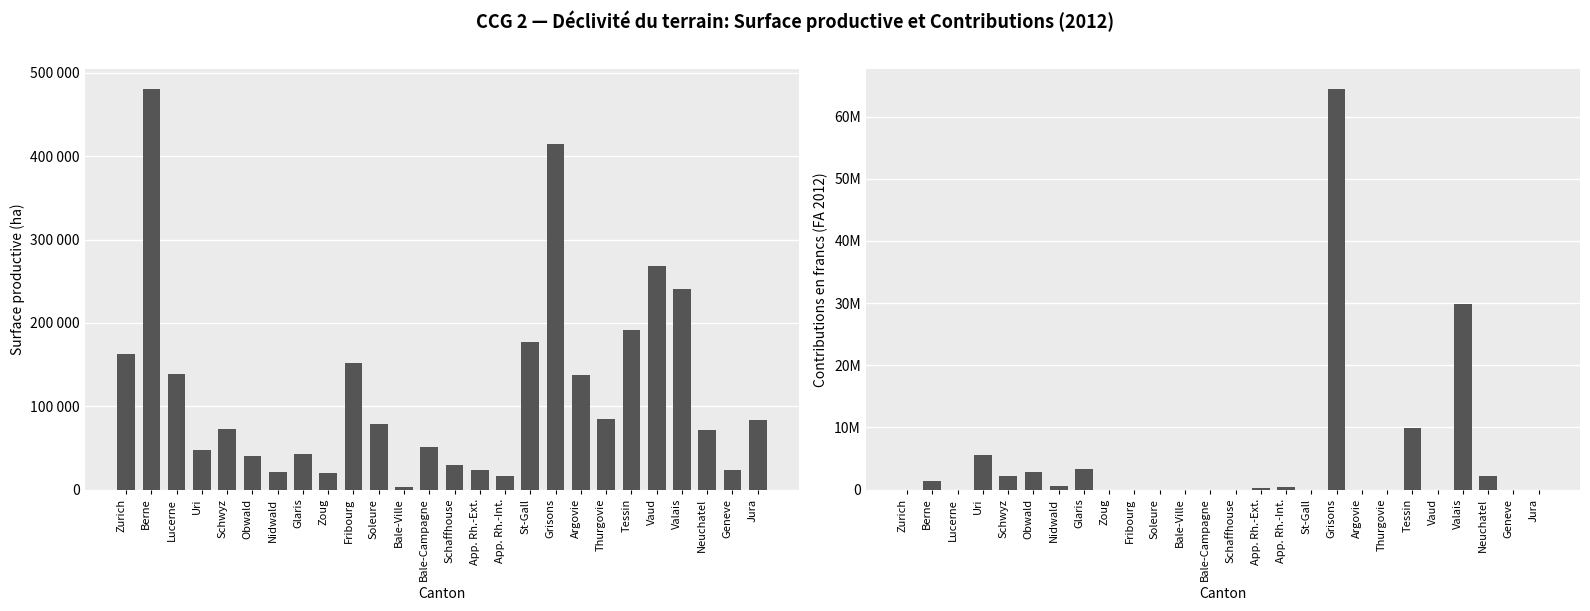

How many data points in Contributions en francs are above 0?

12